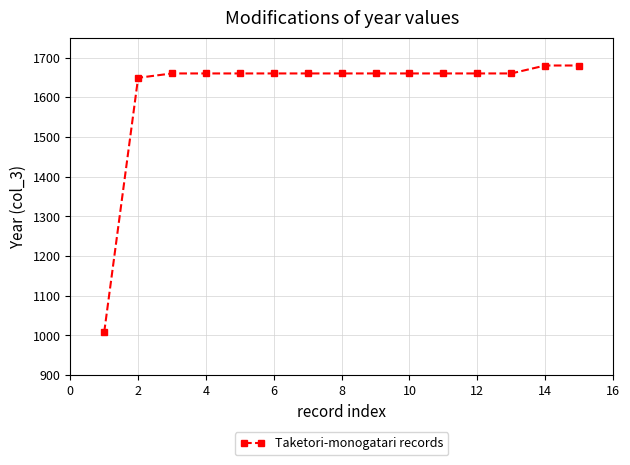

What is the difference between the maximum and minimum values?

672